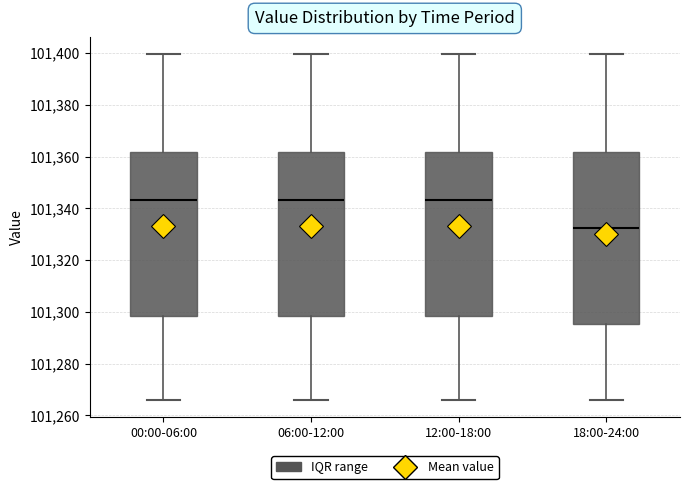

Where does the lower whisker of the box for 12:00-18:00 end on the y-axis? The values are not printed on the chart, so give them approximately, as read against the axis.

101266